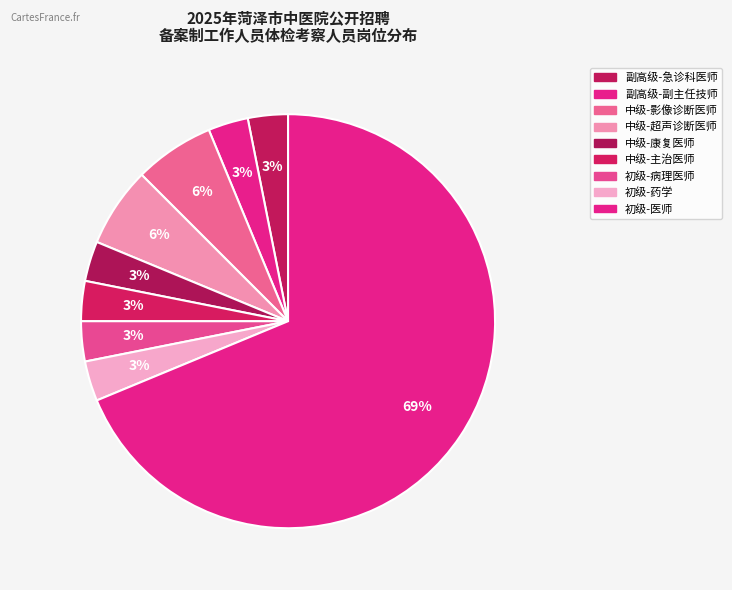

Is it true that 初级-医师 is 63% of the pie?

False